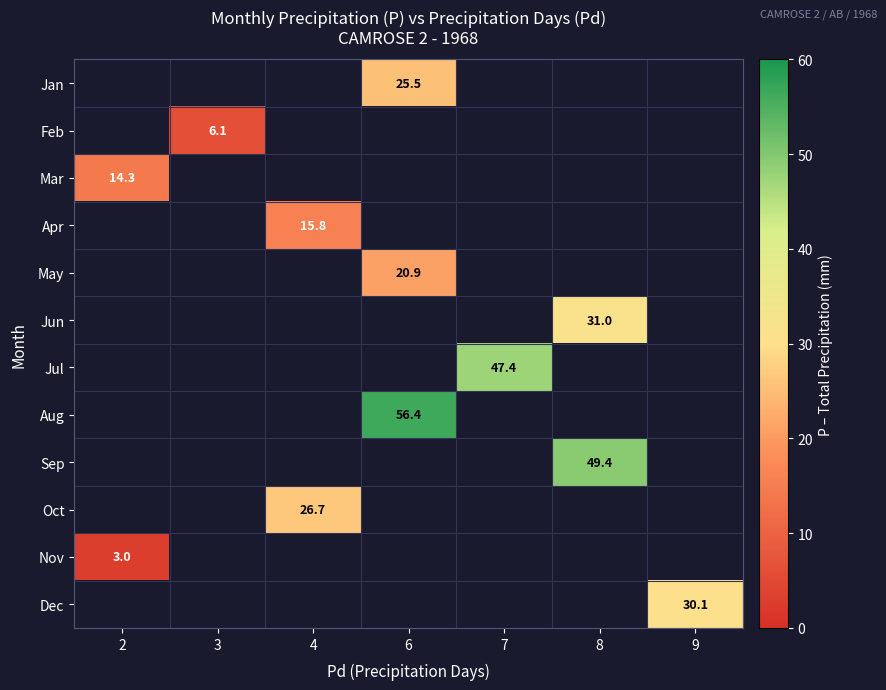

The value of Oct at 4 is 46.9. True or false?

False